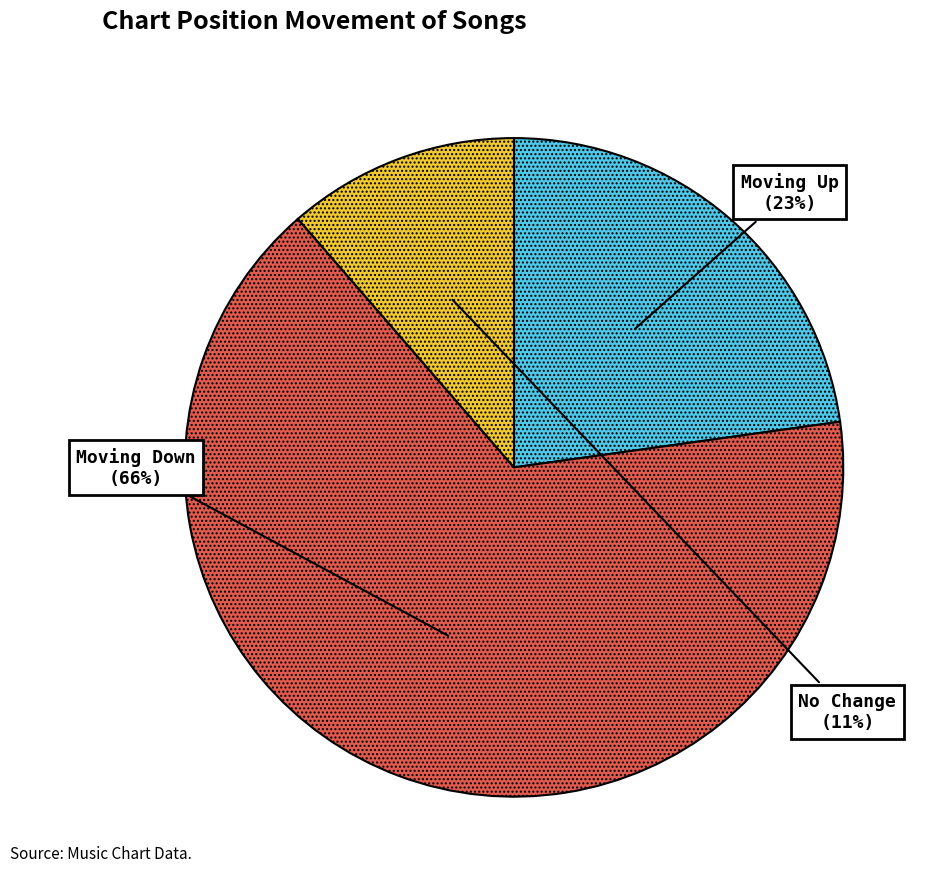

To the nearest percent, what is the average slice percentage?

33%